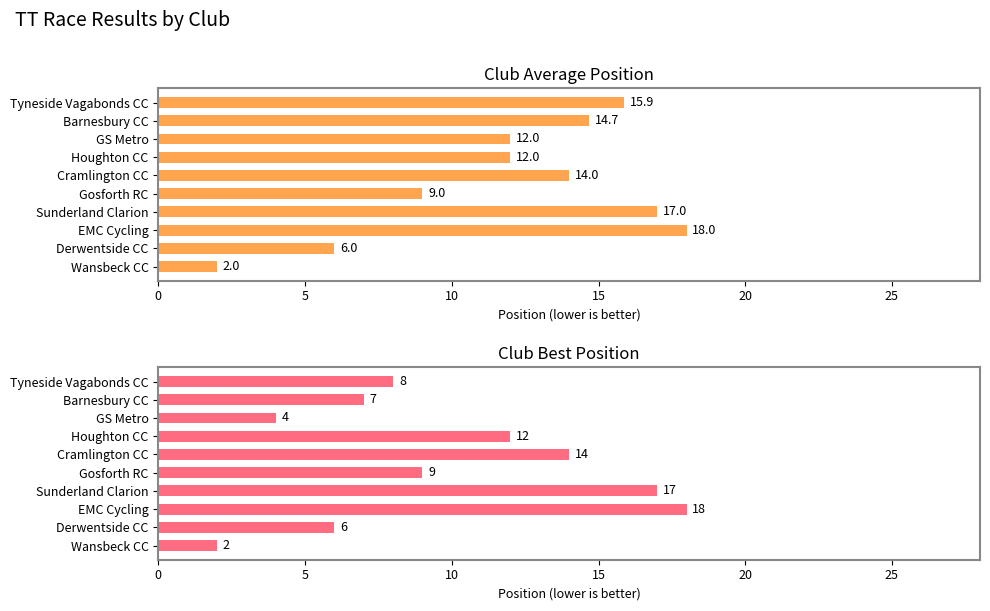

Reading left to right, transcribe all the data shown in this chart.

Average position: 15.9	14.7	12.0	12.0	14.0	9.0	17.0	18.0	6.0	2.0
Best position: 8.0	7.0	4.0	12.0	14.0	9.0	17.0	18.0	6.0	2.0